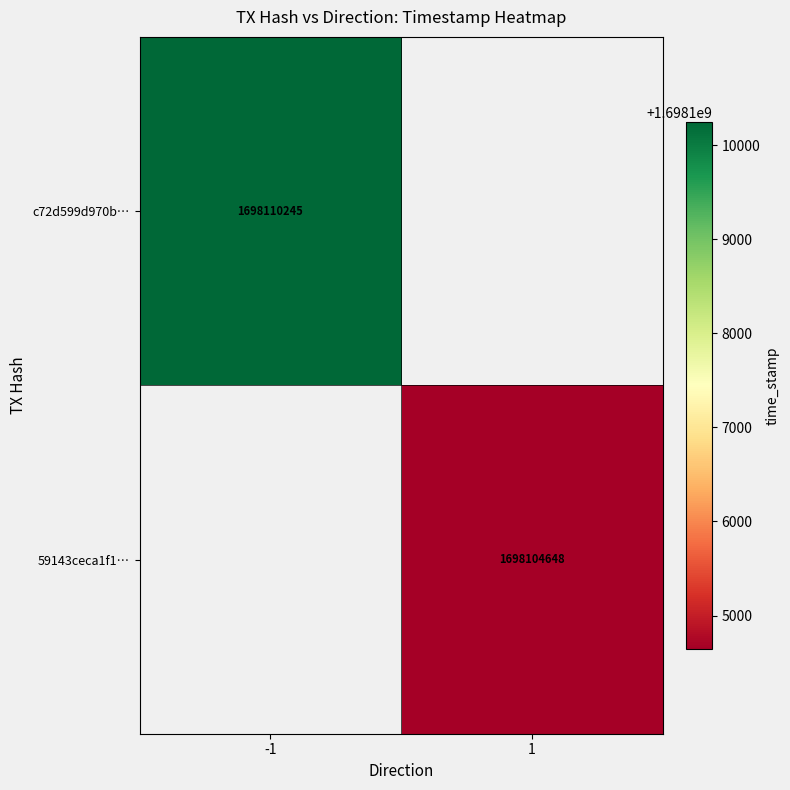

The value of c72d599d970b… at -1 is 1698110245. True or false?

True